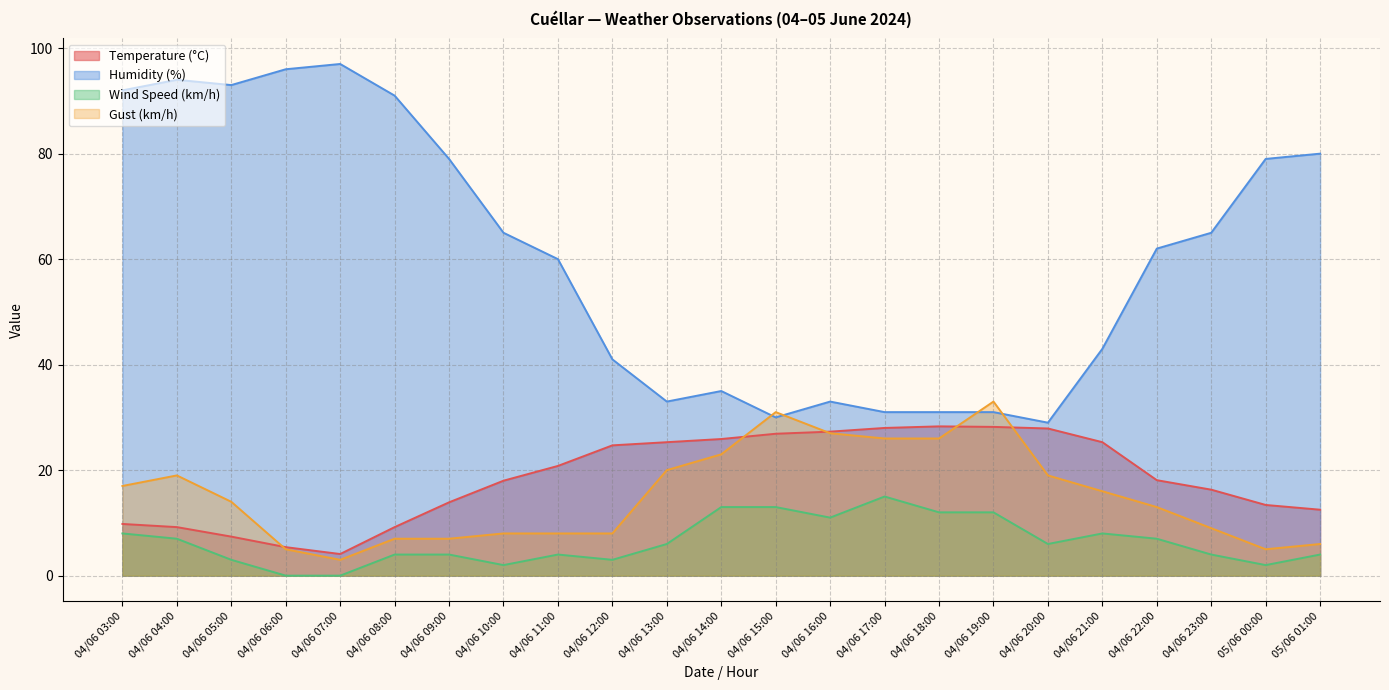

What is the label of the 12th point from the left?

04/06 14:00